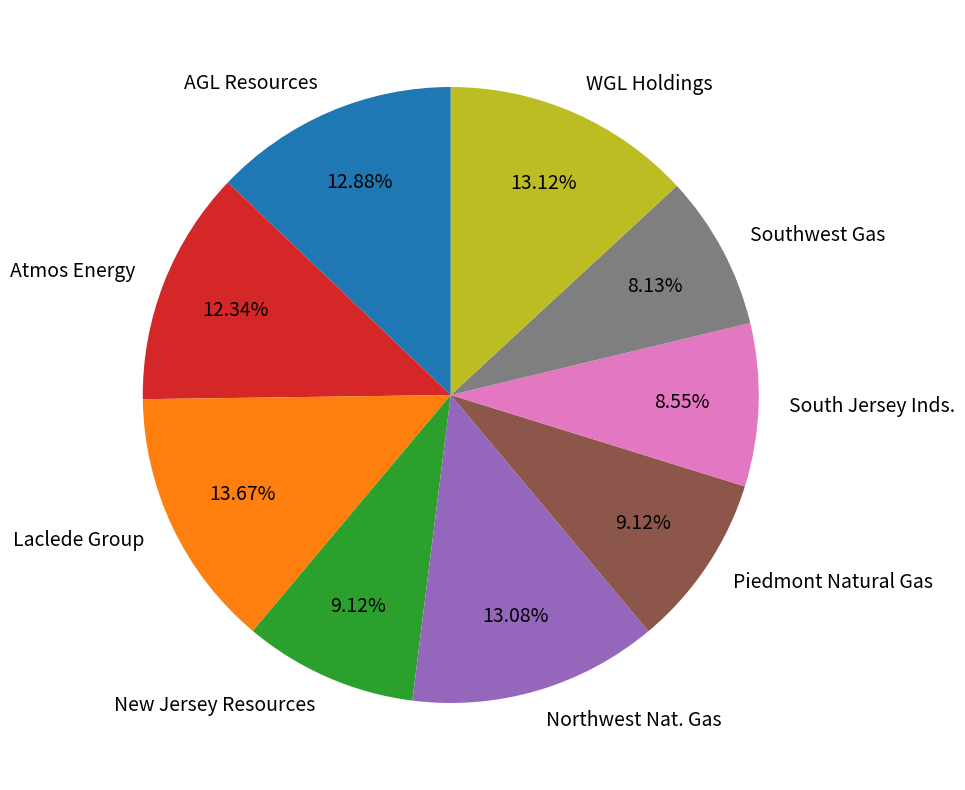

Which slice is the largest?

Laclede Group